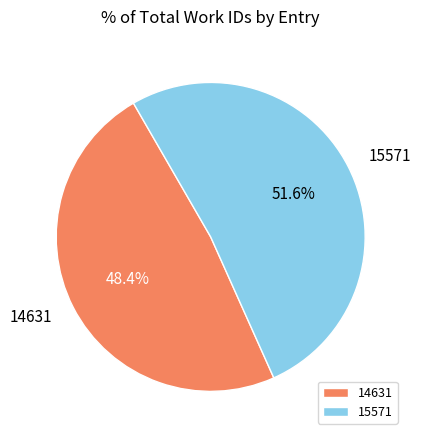

Is it true that 15571 is 52% of the pie?

True